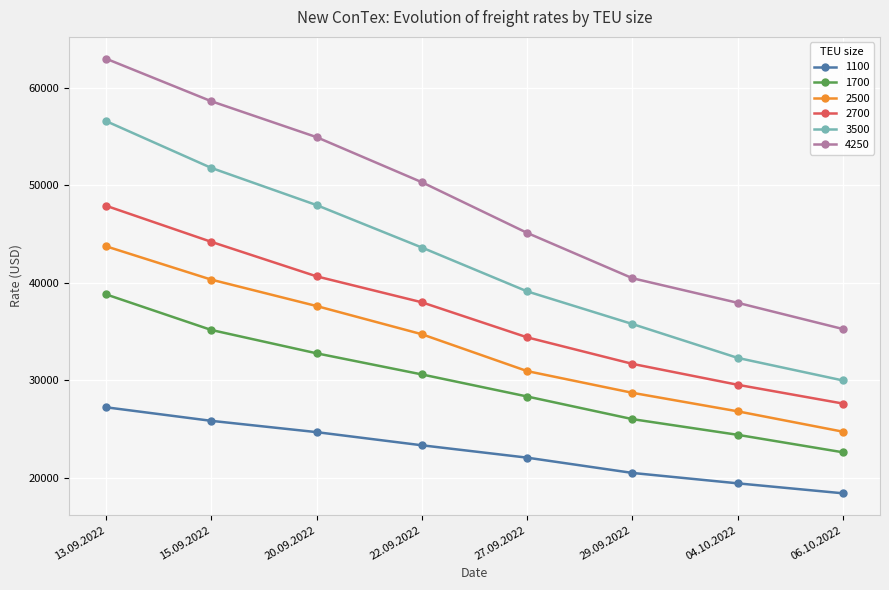

List the series in order of their peak value, highest first.

4250, 3500, 2700, 2500, 1700, 1100